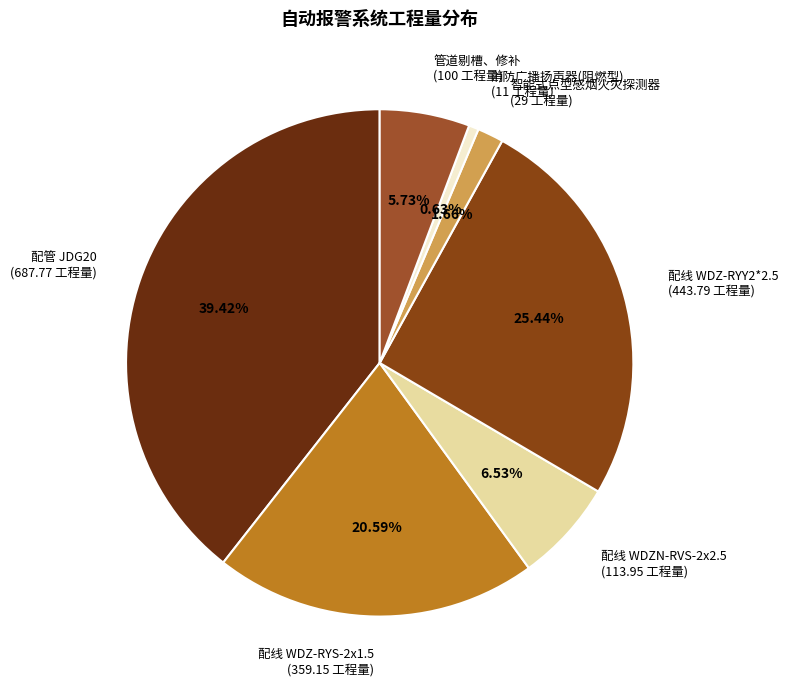

Count the number of slices in the pie.

7